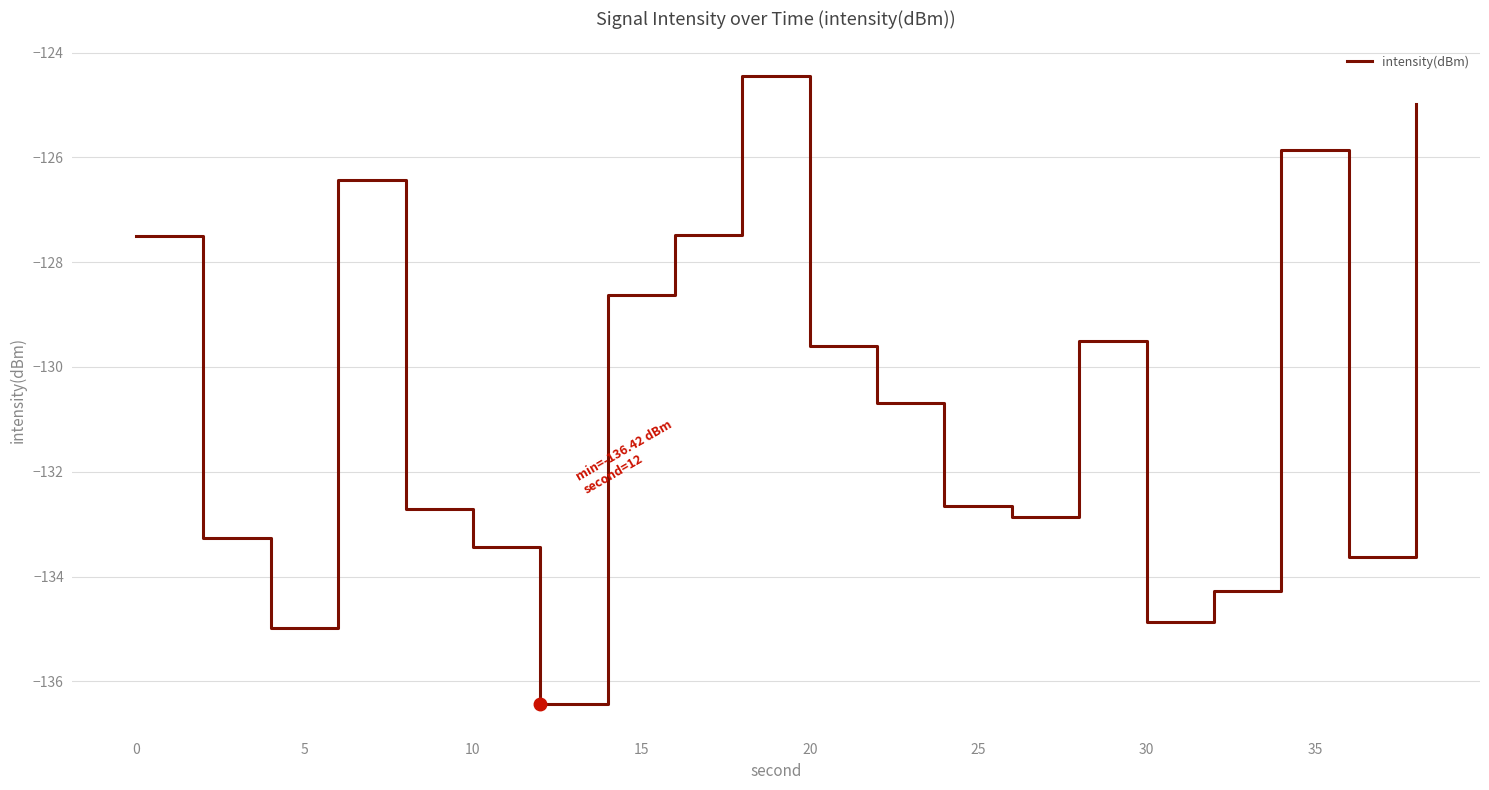

What is the maximum value shown in the chart?

-124.4